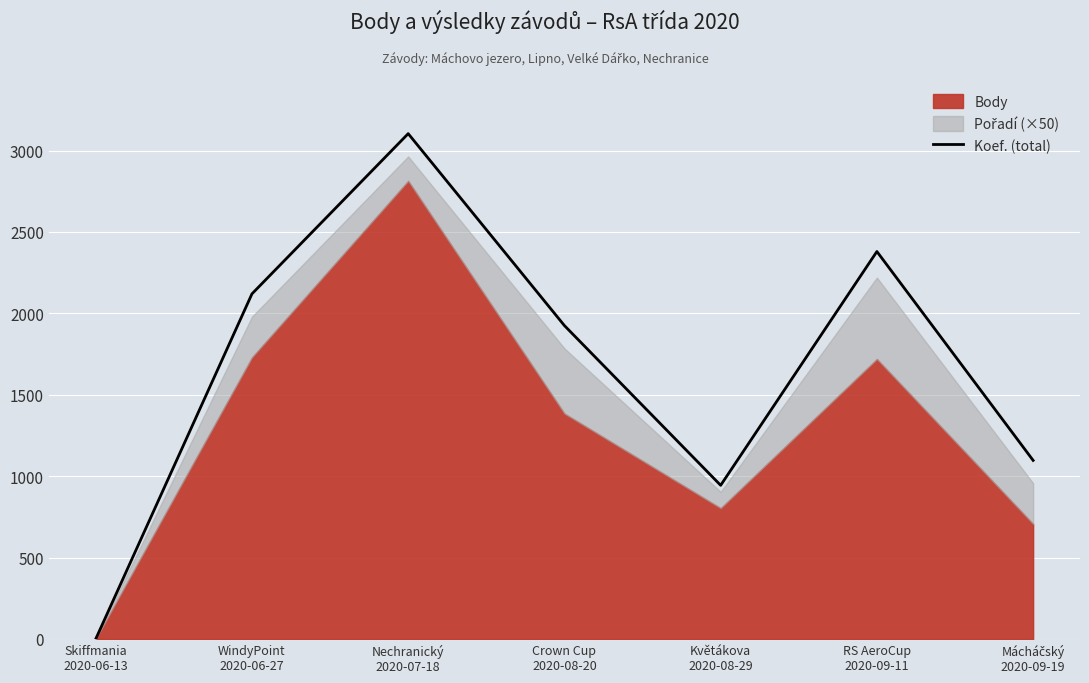

How many values are below 1925?

3